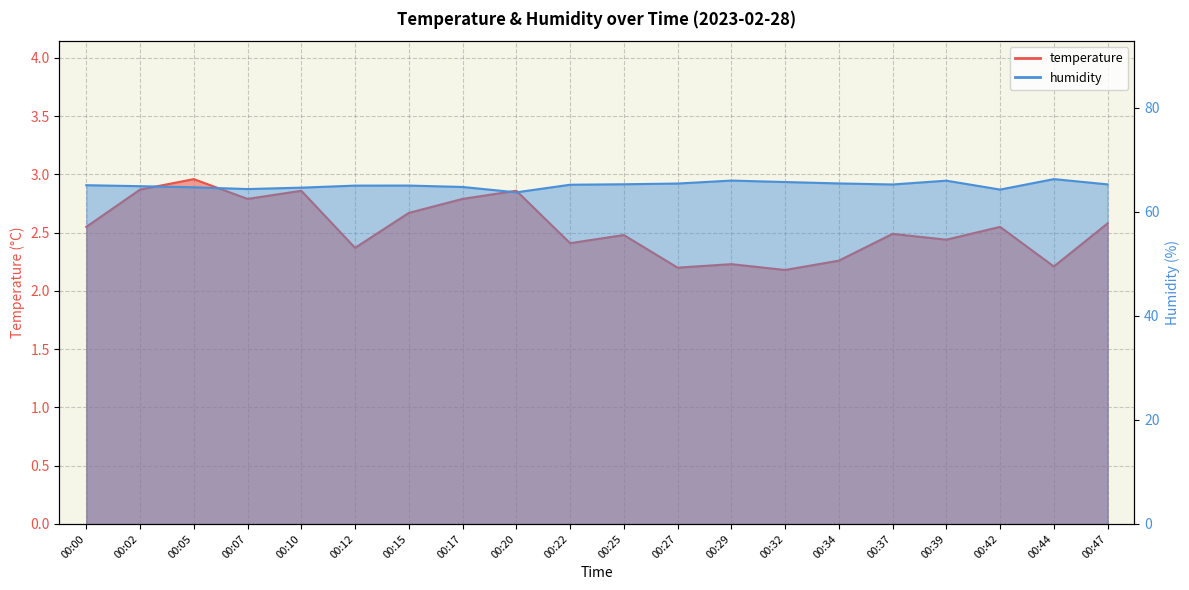

Is it true that humidity equals 65.5 at 00:34?

True